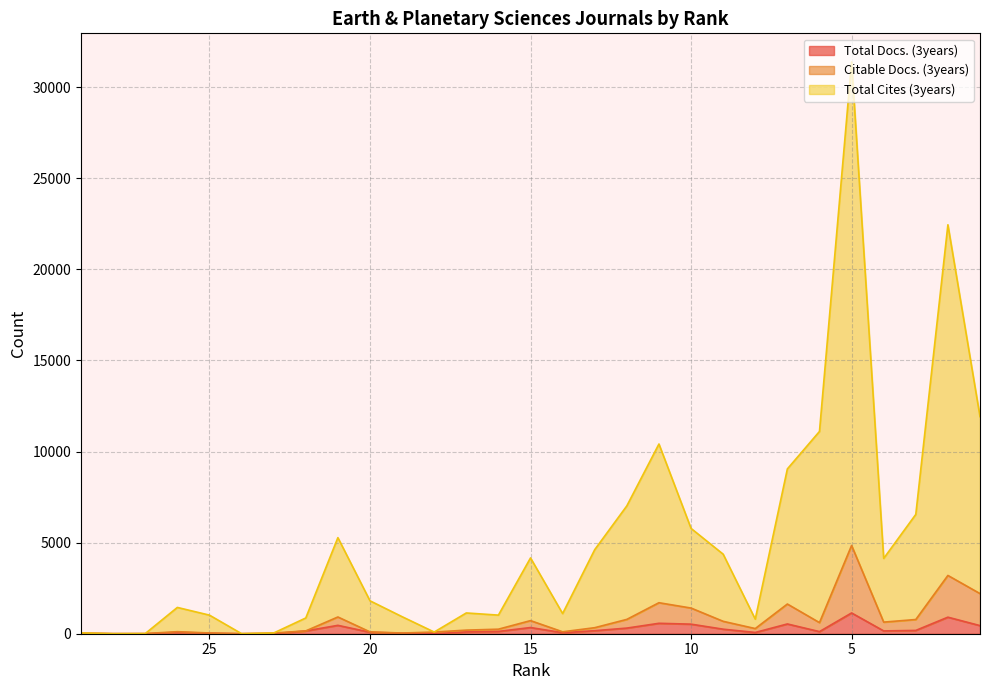

Rank the categories by Total Cites (3years) value from lowest to highest.

24, 28, 27, 23, 29, 18, 8, 22, 19, 25, 16, 14, 17, 26, 20, 4, 15, 9, 13, 21, 10, 3, 12, 7, 11, 6, 1, 2, 5